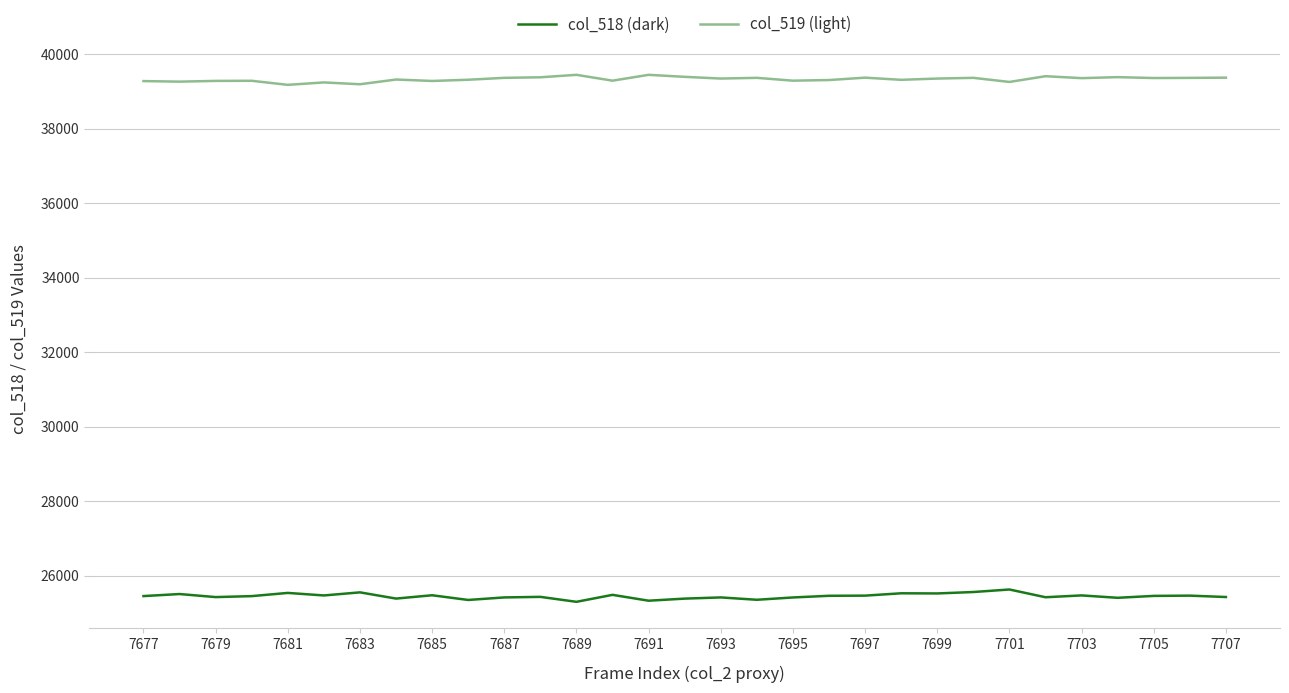

Rank the series by their maximum value, from highest to lowest.

col_519 (light), col_518 (dark)